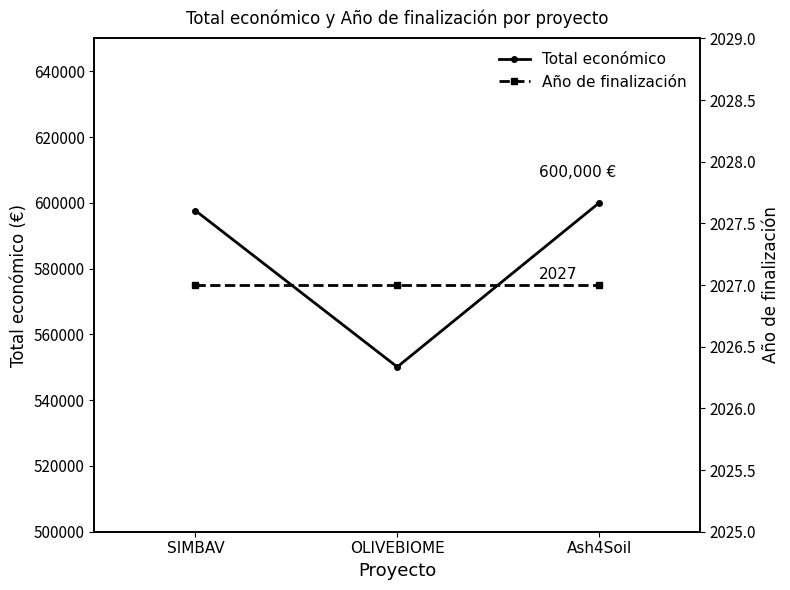

Where does the Total económico series first go above 597651?

Ash4Soil